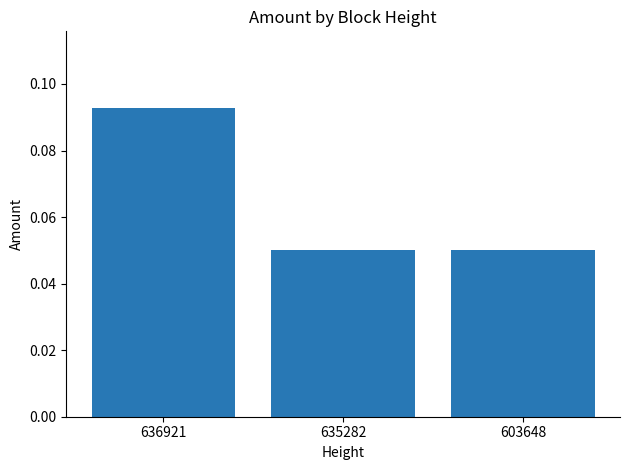

Count the values in the range 0 to 1.

3